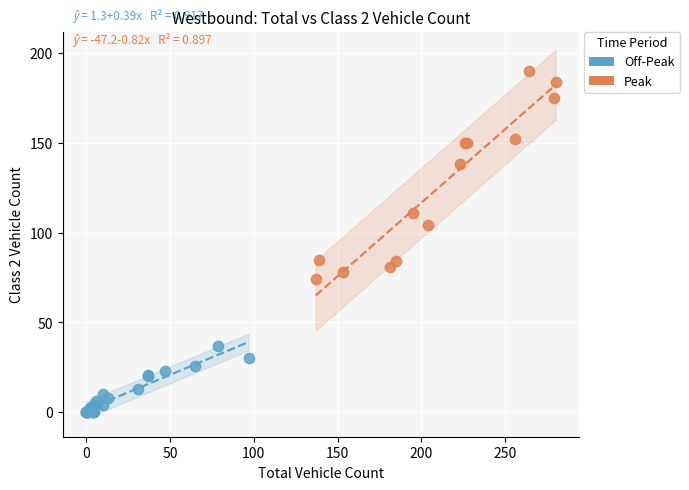

Which series contains the lowest Y value?

Off-Peak